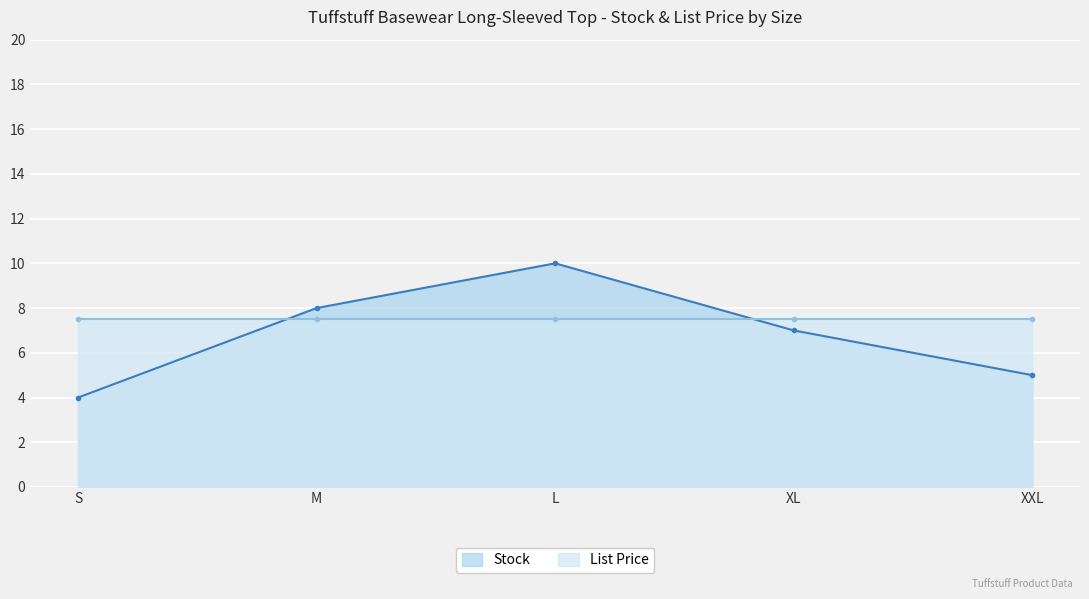

What is the ratio of the value at S to the value at XL?

0.6